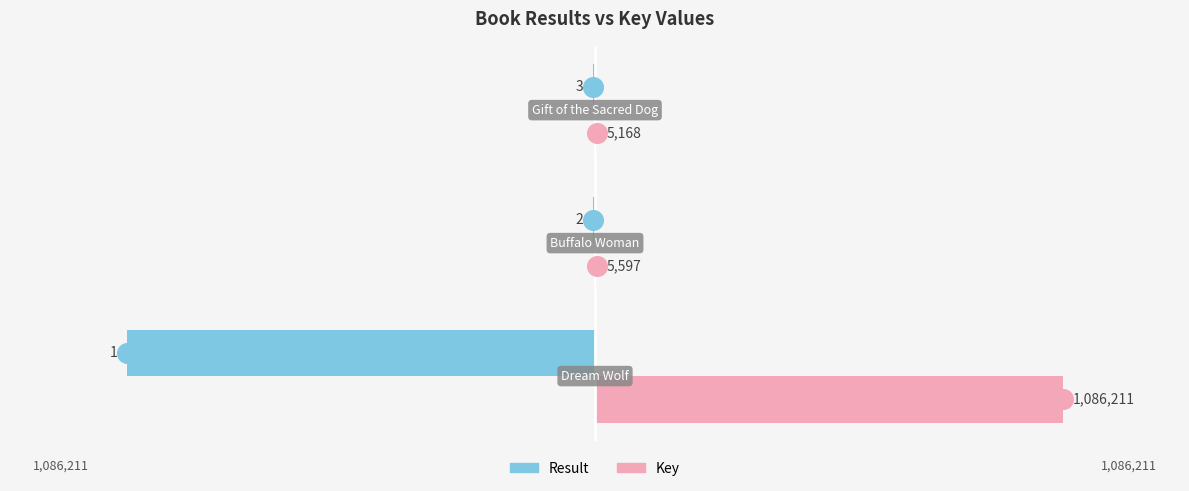

At how many categories does at least one series exceed -723253?

3